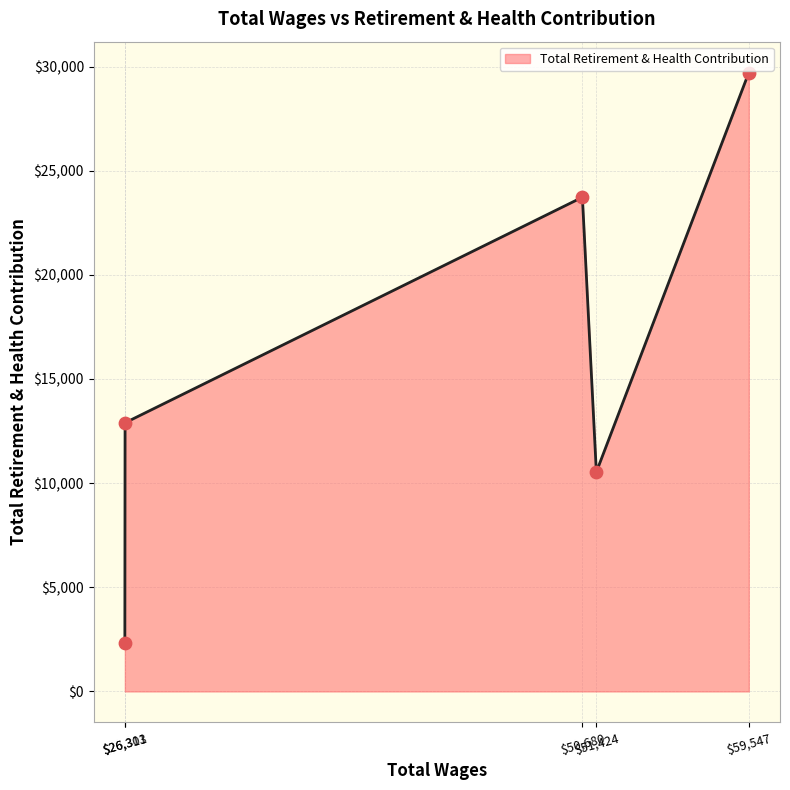

What is the minimum value shown in the chart?

2331